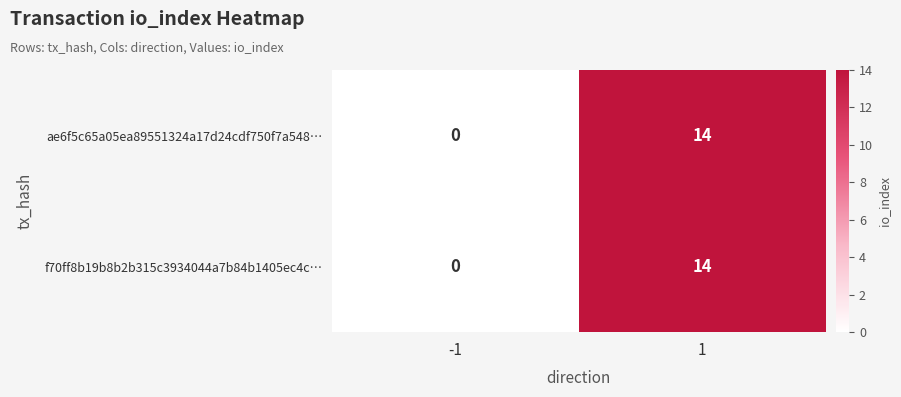

At how many categories does at least one series exceed 2?

1